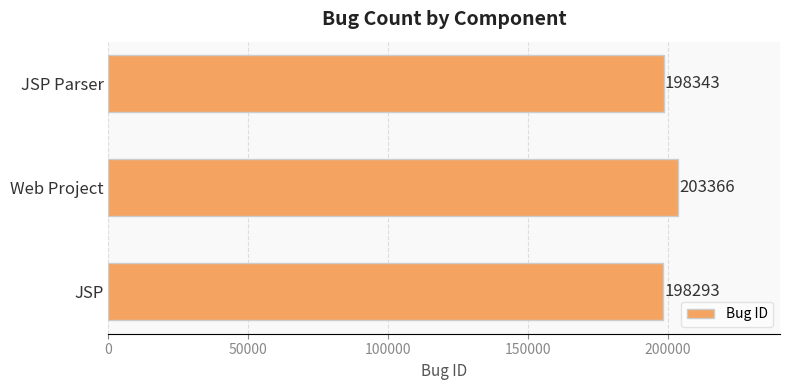

What is the ratio of the value at JSP Parser to the value at JSP?

1.0